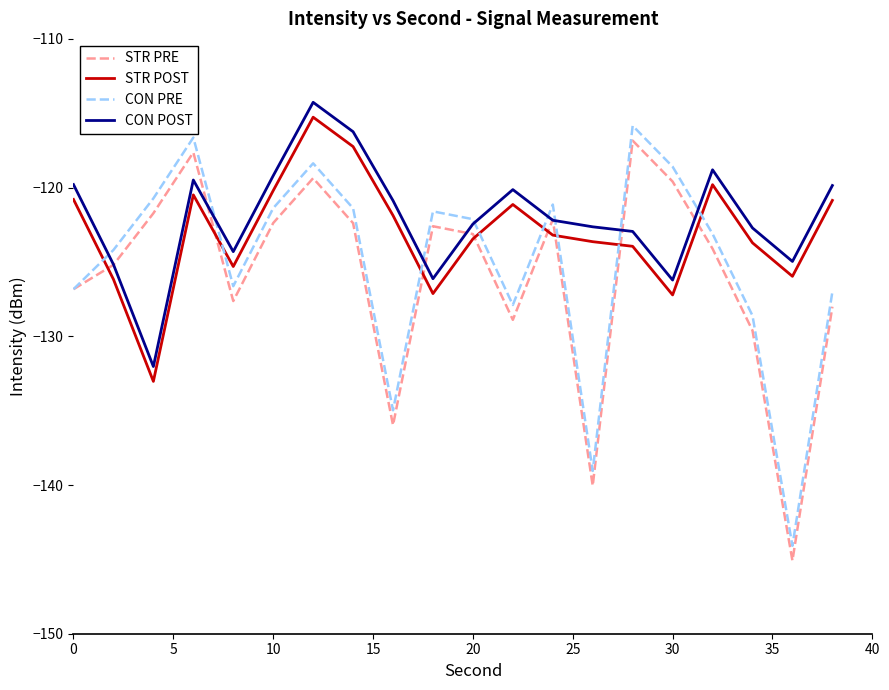

True or false: STR POST and CON POST cross at least once.

False